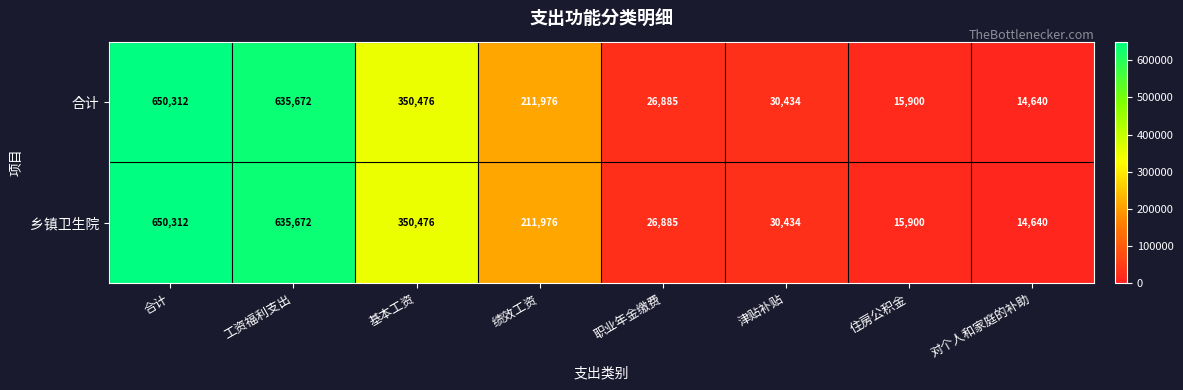

At which category is the sum across all series the highest?

合计